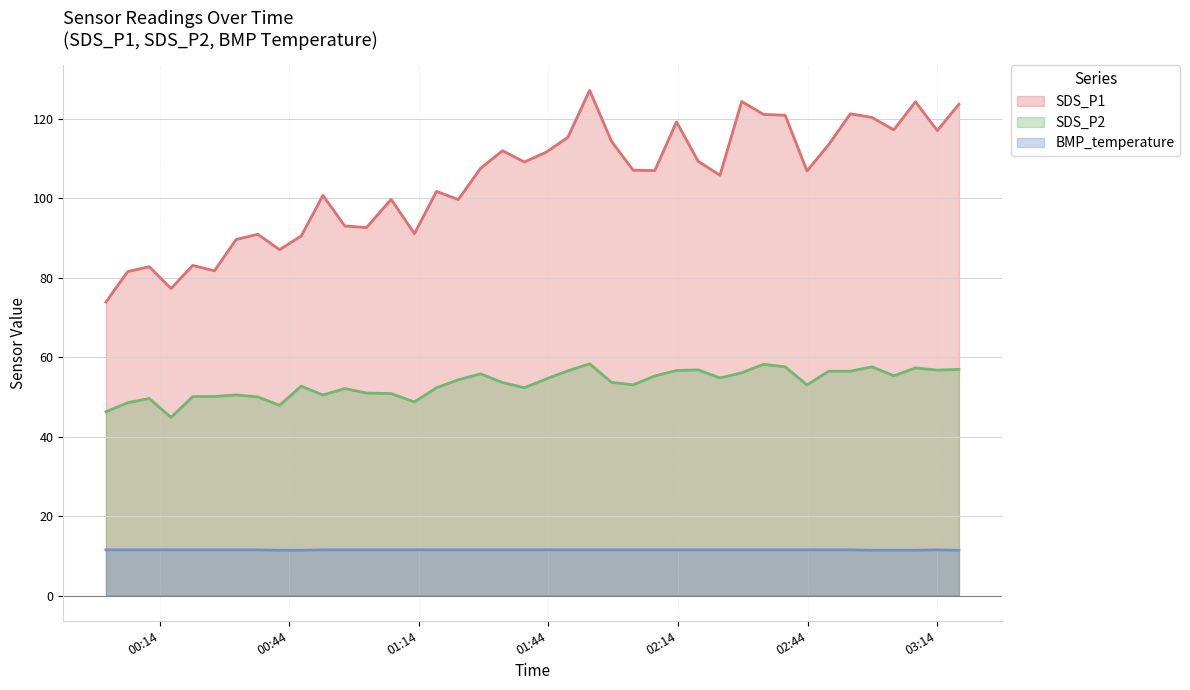

Where is the first local minimum for SDS_P1?

2023/05/14 00:16:39